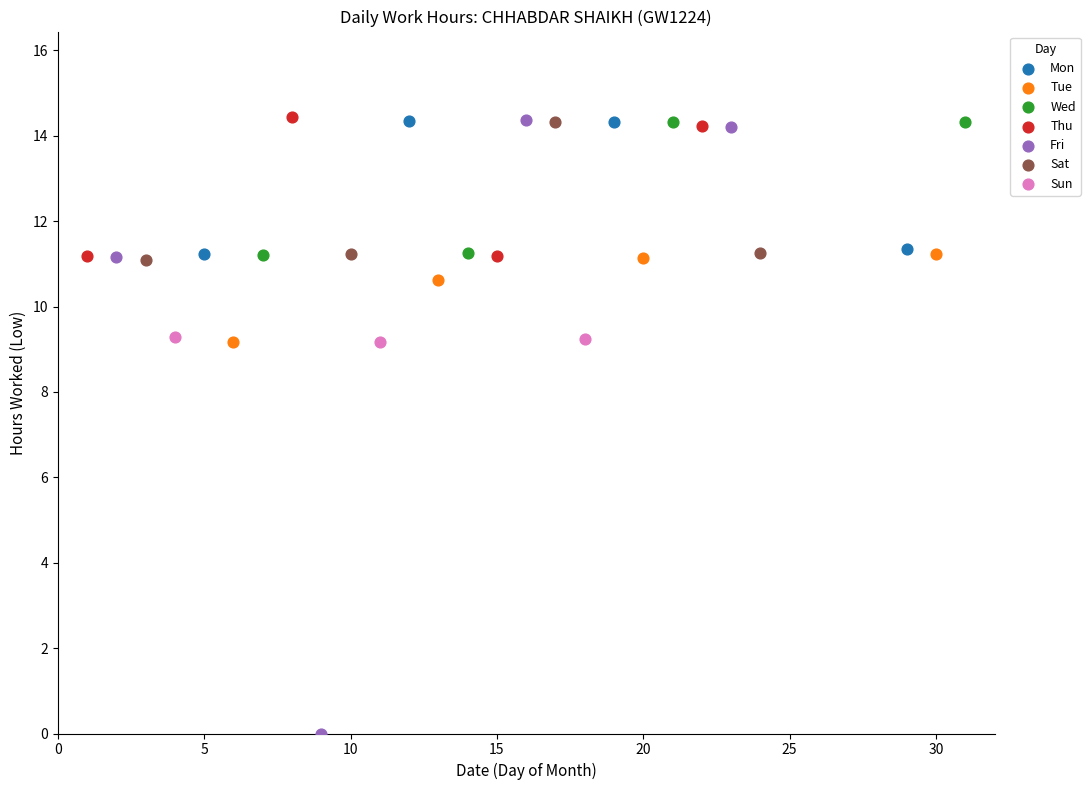

Which series has the largest Y range (max minus min)?

Fri